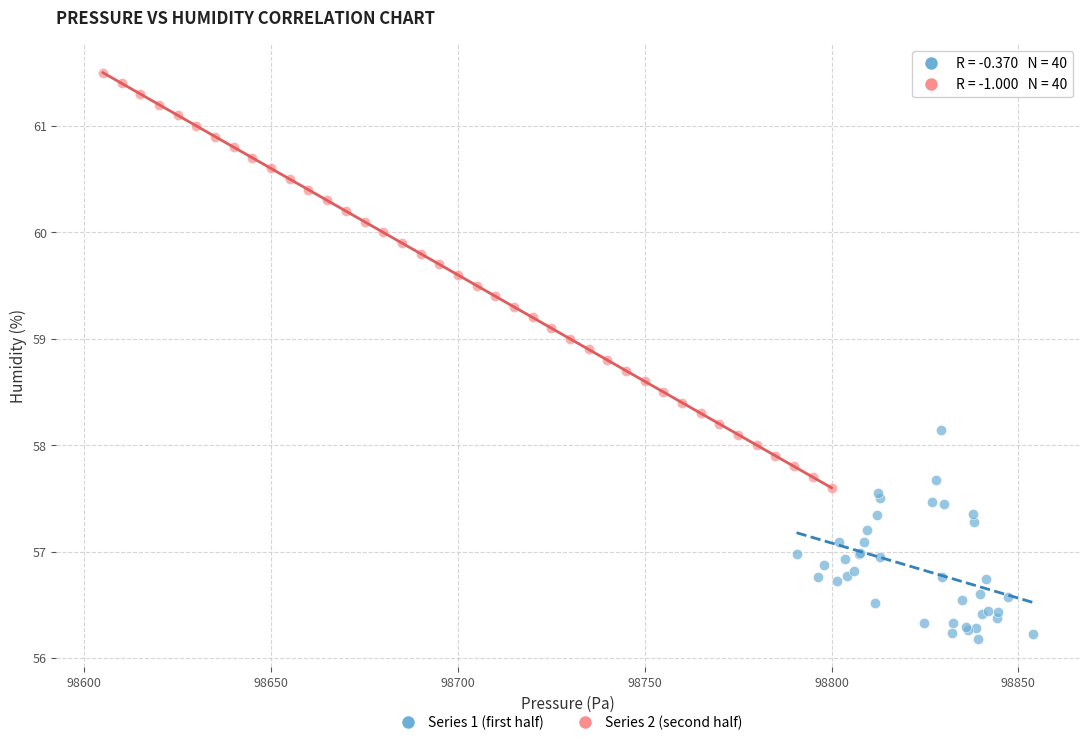

Which series has the widest spread of Y values?

Series 2 (second half)